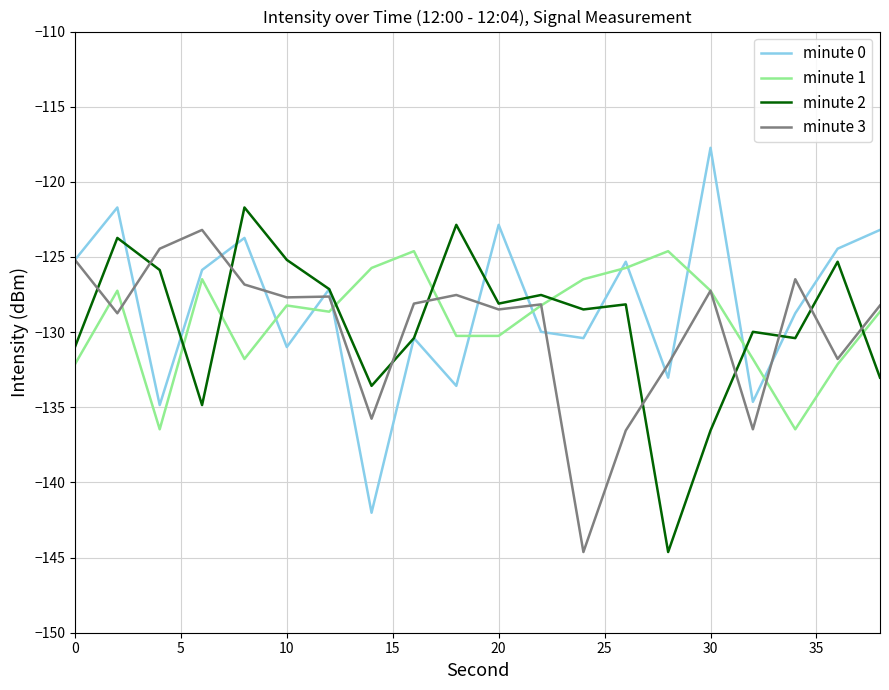

Is this an area chart (filled region under the line)?

No